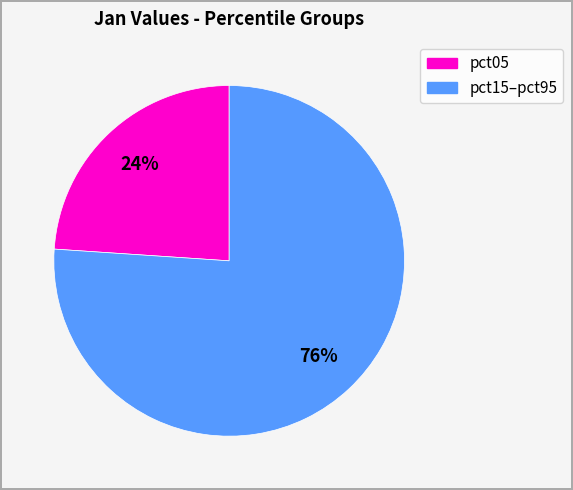

To the nearest percent, what is the difference between the largest and smallest slice percentages?

52%